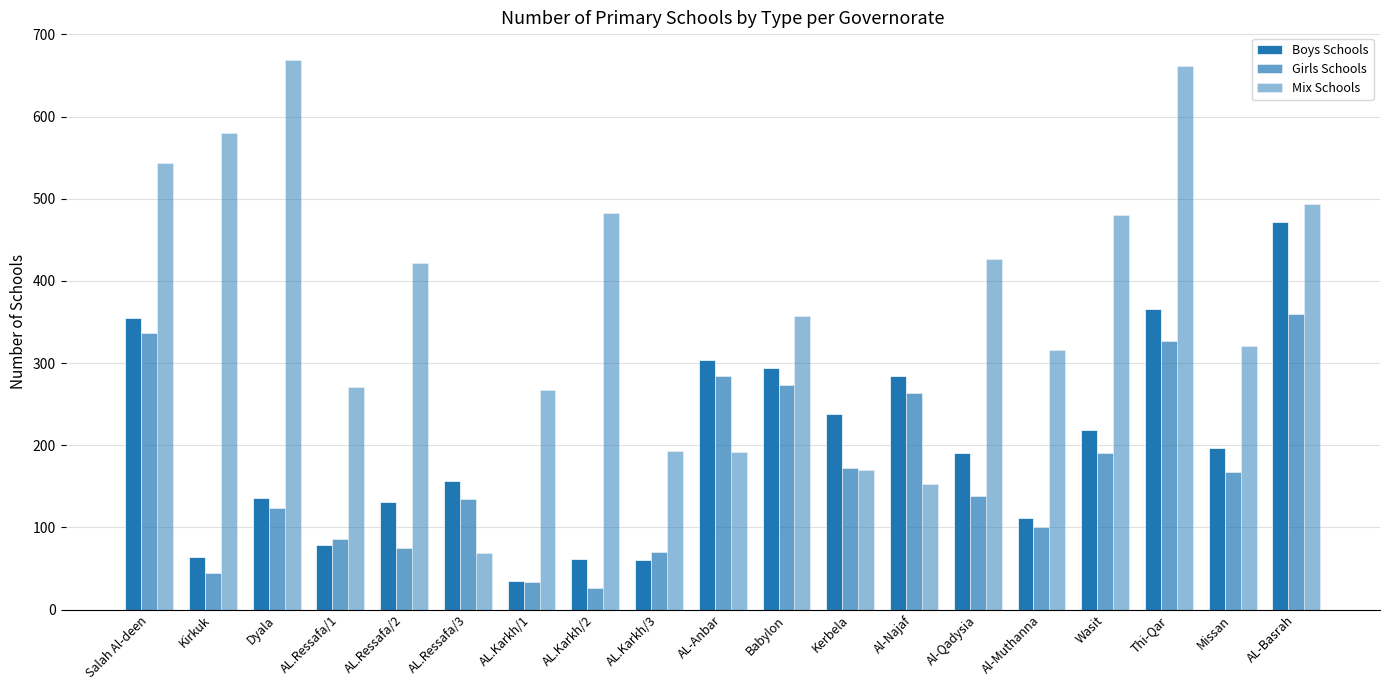

What is the value of the Girls Schools bar at the 17th from the left?

327